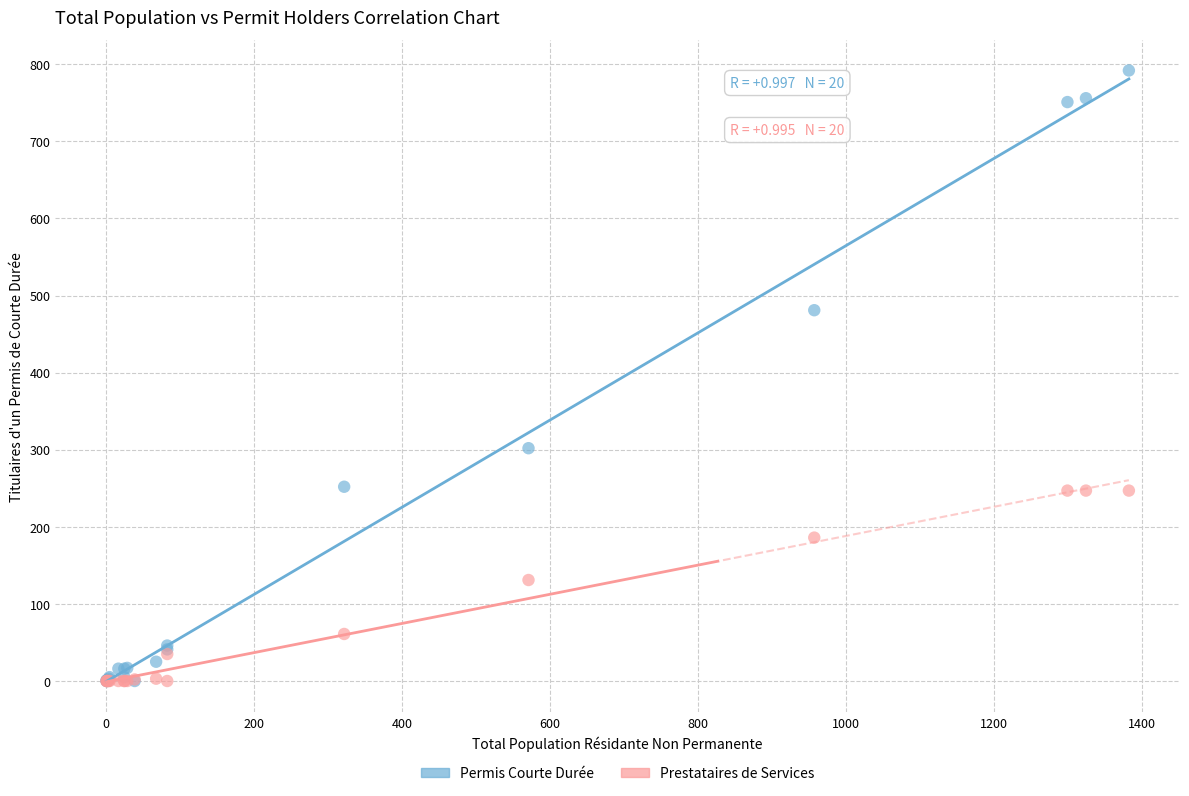

Which series has the widest spread of Y values?

Permis Courte Durée